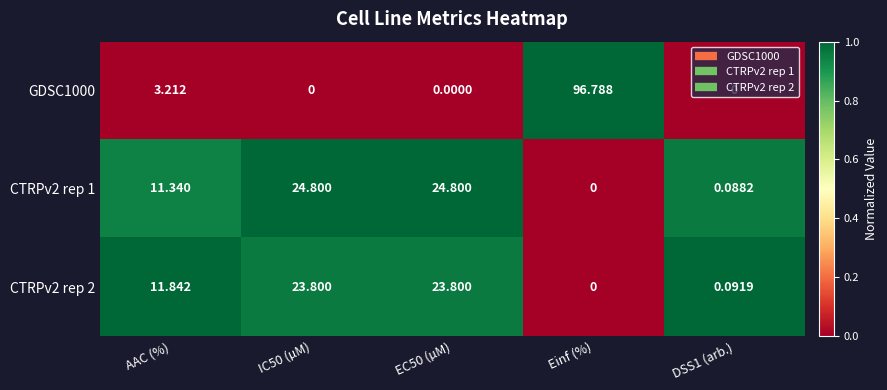

At how many categories does at least one series exceed 0?

5